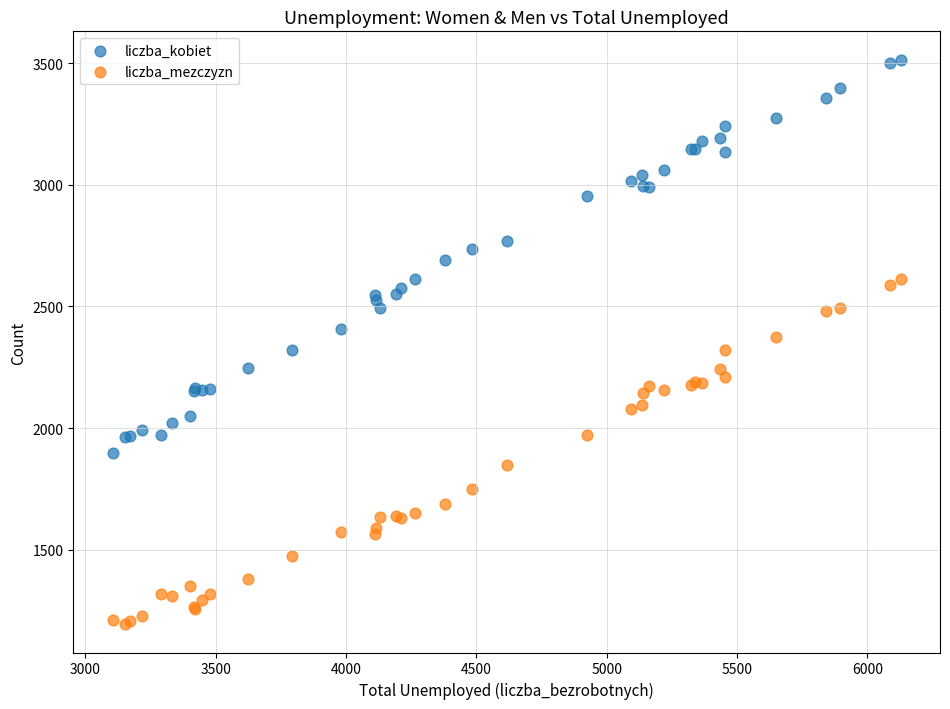

Which series contains the lowest Y value?

liczba_mezczyzn